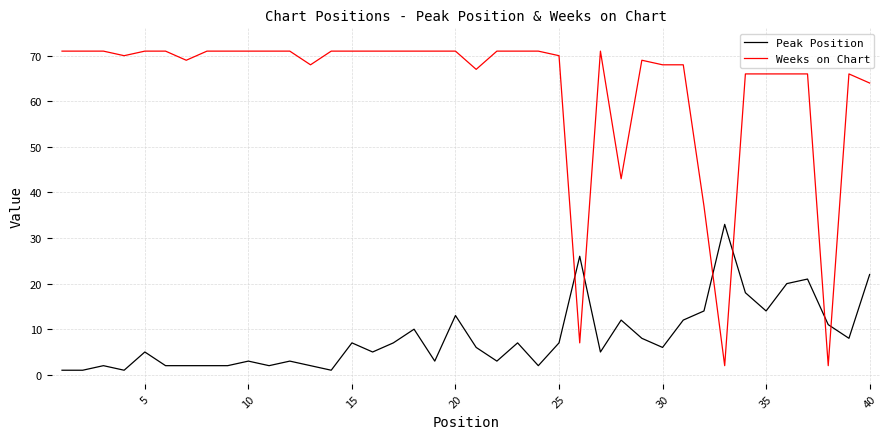

Which series has the largest total across all categories?

Weeks on Chart